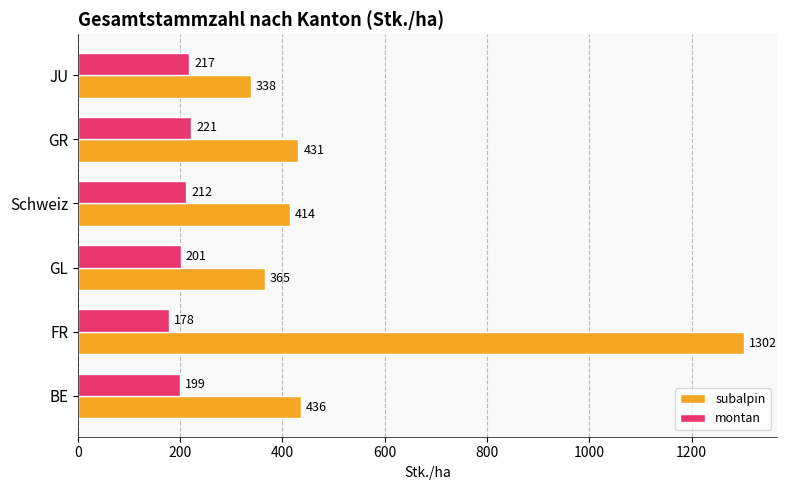

How many categories are shown in the chart?

6